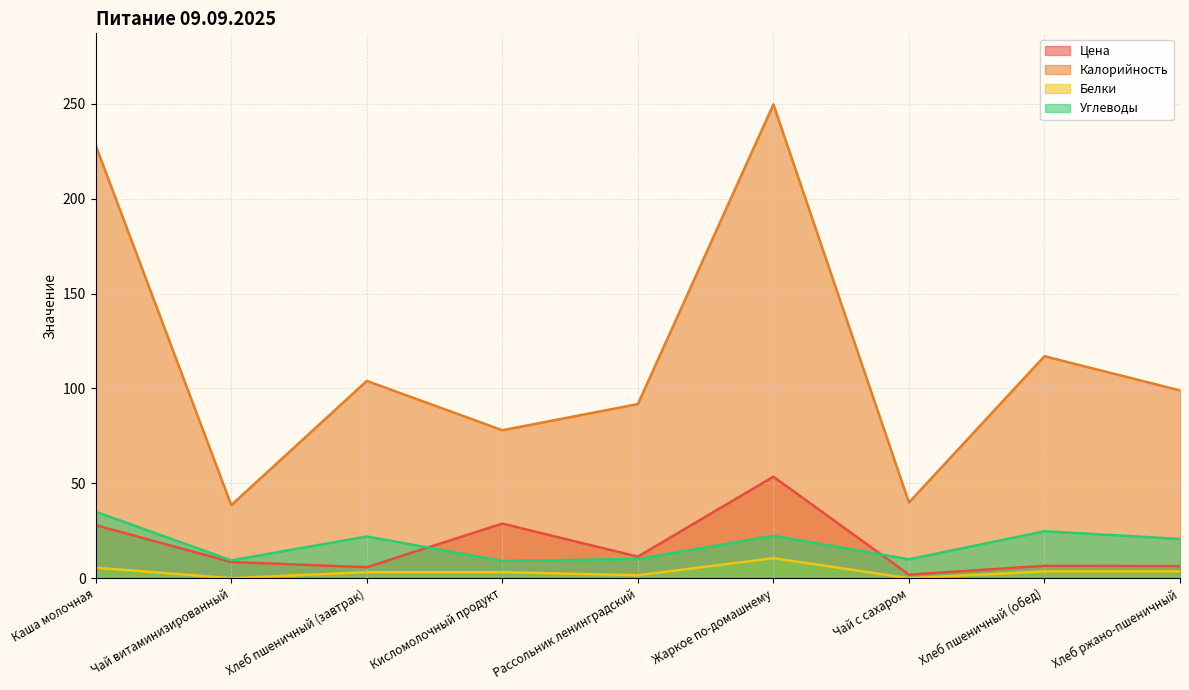

Reading left to right, list all the values displayed in this chart.

Цена: 27.9	8.5	5.8	28.8	11.4	53.5	1.9	6.5	6.4
Калорийность: 228.1	38.5	104.0	78.0	91.8	249.8	39.9	117.0	99.0
Белки: 5.5	0.0	3.2	3.2	1.5	10.6	0.0	3.6	3.6
Углеводы: 35.0	9.4	22.0	9.1	10.2	22.4	10.0	24.8	20.7